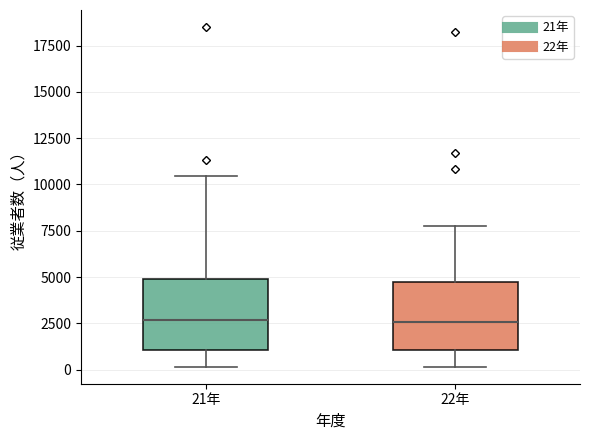

Reading left to right, read every box against the y-axis: the position of its median line, the range the box covers, and the ends of its whiskers. The values are not printed on the chart, so give them approximately, as read against the axis.

21年: median 2500, box 1000 to 5000, whiskers 0 to 10500
22年: median 2500, box 1000 to 4500, whiskers 0 to 7500